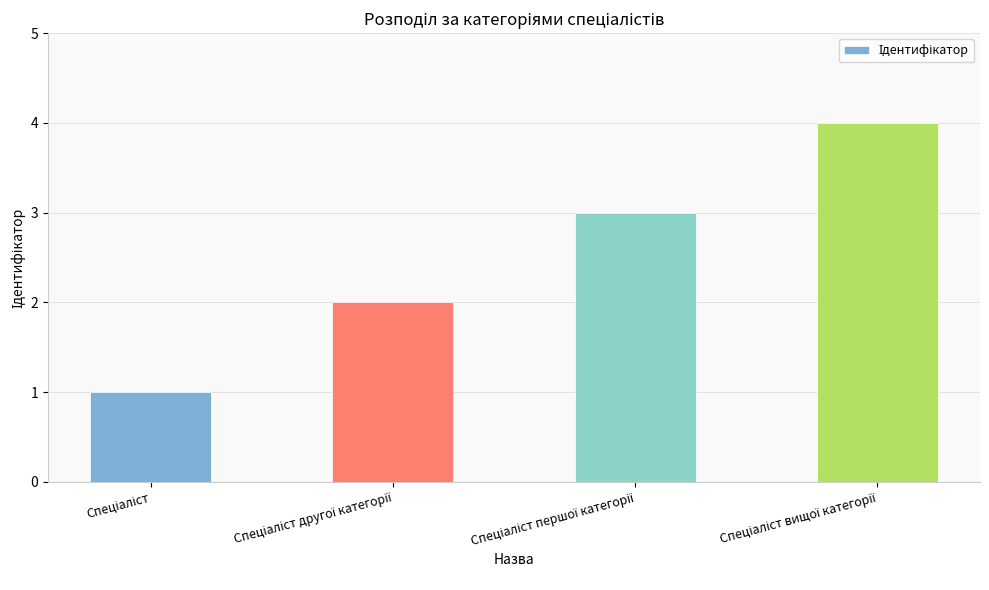

What is the difference between the maximum and minimum values?

3